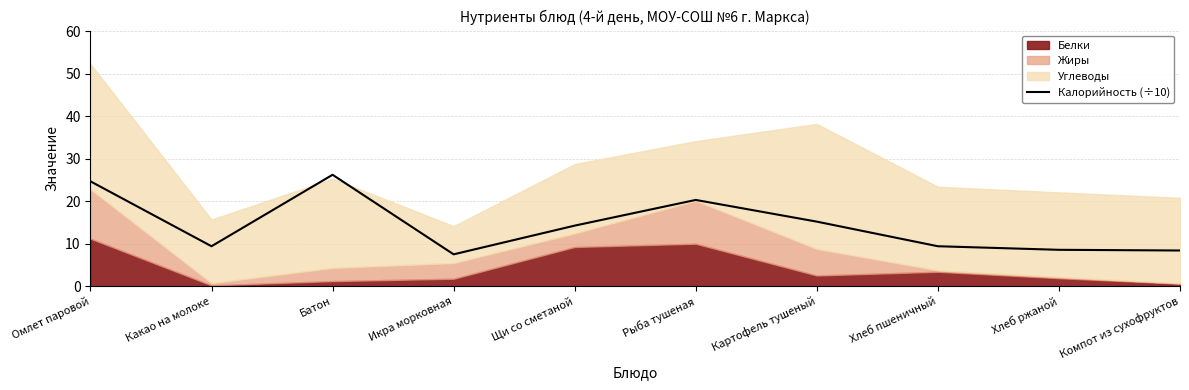

True or false: the data shows 15.2 at Картофель тушеный.

True